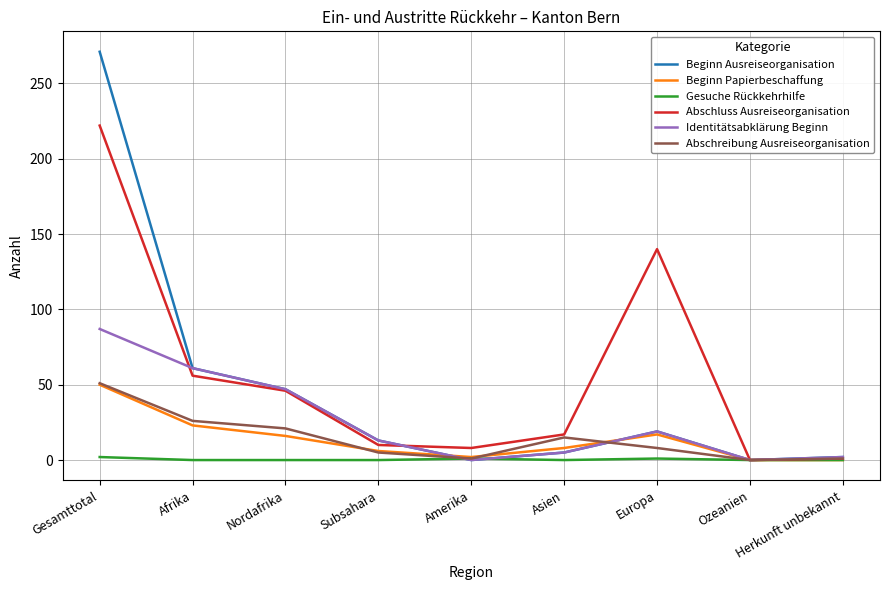

Is it true that Beginn Papierbeschaffung equals 17 at Europa?

True